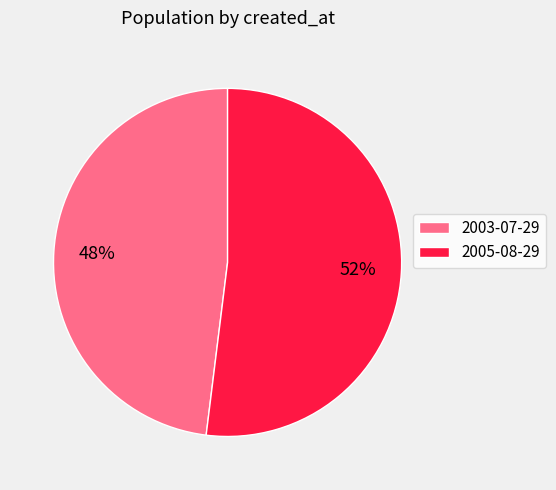

What is the smallest slice in the pie chart?

2003-07-29